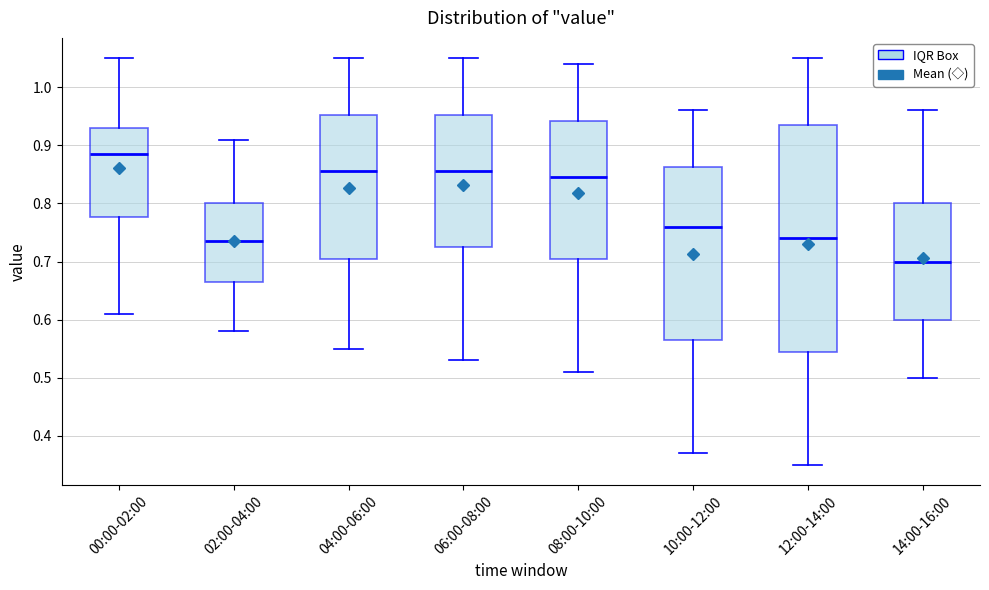

Reading left to right, read every box against the y-axis: the position of its median line, the range the box covers, and the ends of its whiskers. The values are not printed on the chart, so give them approximately, as read against the axis.

00:00-02:00: median 0.89, box 0.78 to 0.93, whiskers 0.61 to 1.05
02:00-04:00: median 0.74, box 0.67 to 0.80, whiskers 0.58 to 0.91
04:00-06:00: median 0.86, box 0.71 to 0.95, whiskers 0.55 to 1.05
06:00-08:00: median 0.86, box 0.73 to 0.95, whiskers 0.53 to 1.05
08:00-10:00: median 0.85, box 0.71 to 0.94, whiskers 0.51 to 1.04
10:00-12:00: median 0.76, box 0.57 to 0.86, whiskers 0.37 to 0.96
12:00-14:00: median 0.74, box 0.55 to 0.94, whiskers 0.35 to 1.05
14:00-16:00: median 0.70, box 0.60 to 0.80, whiskers 0.50 to 0.96